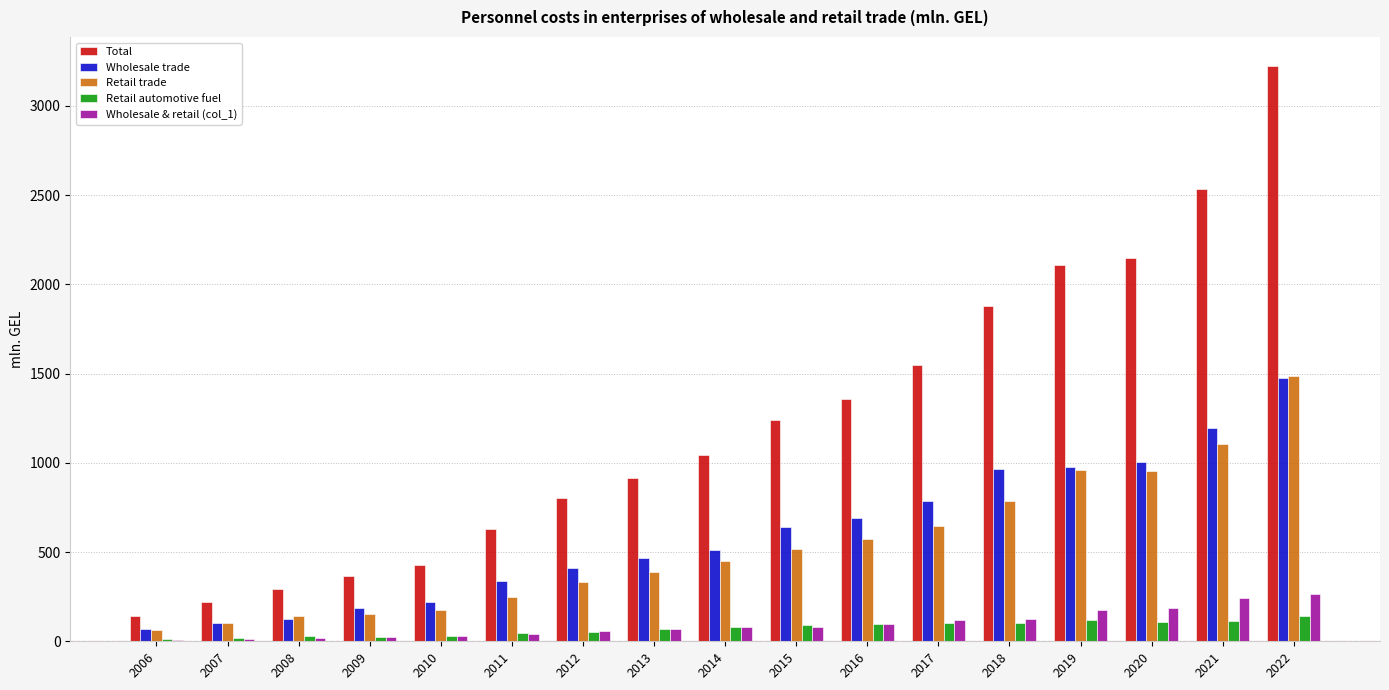

Does the chart contain stacked bars?

No